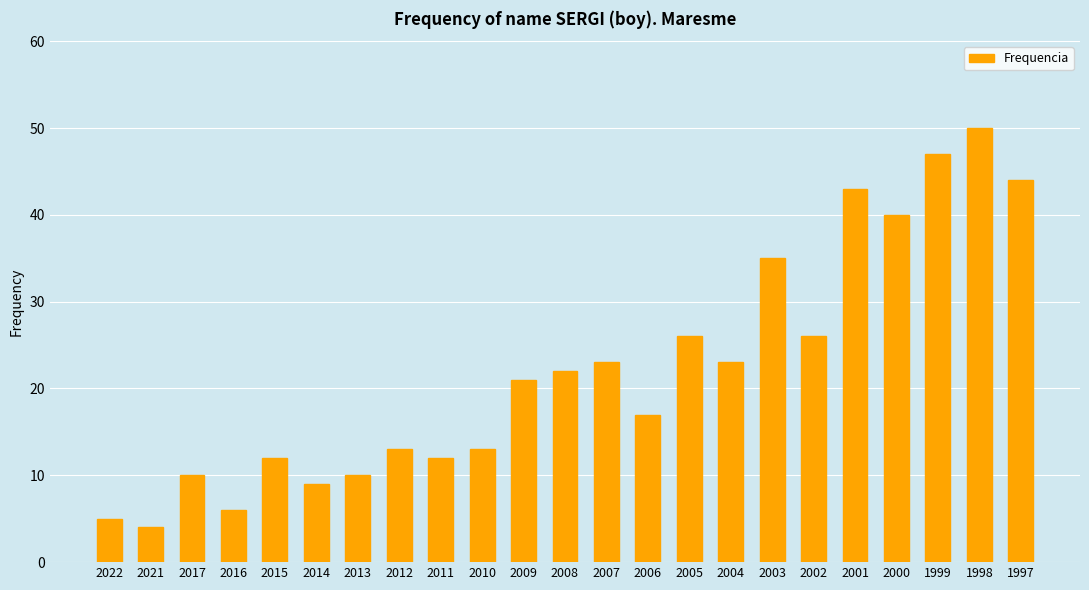

Which category has the highest value across all series?

1998